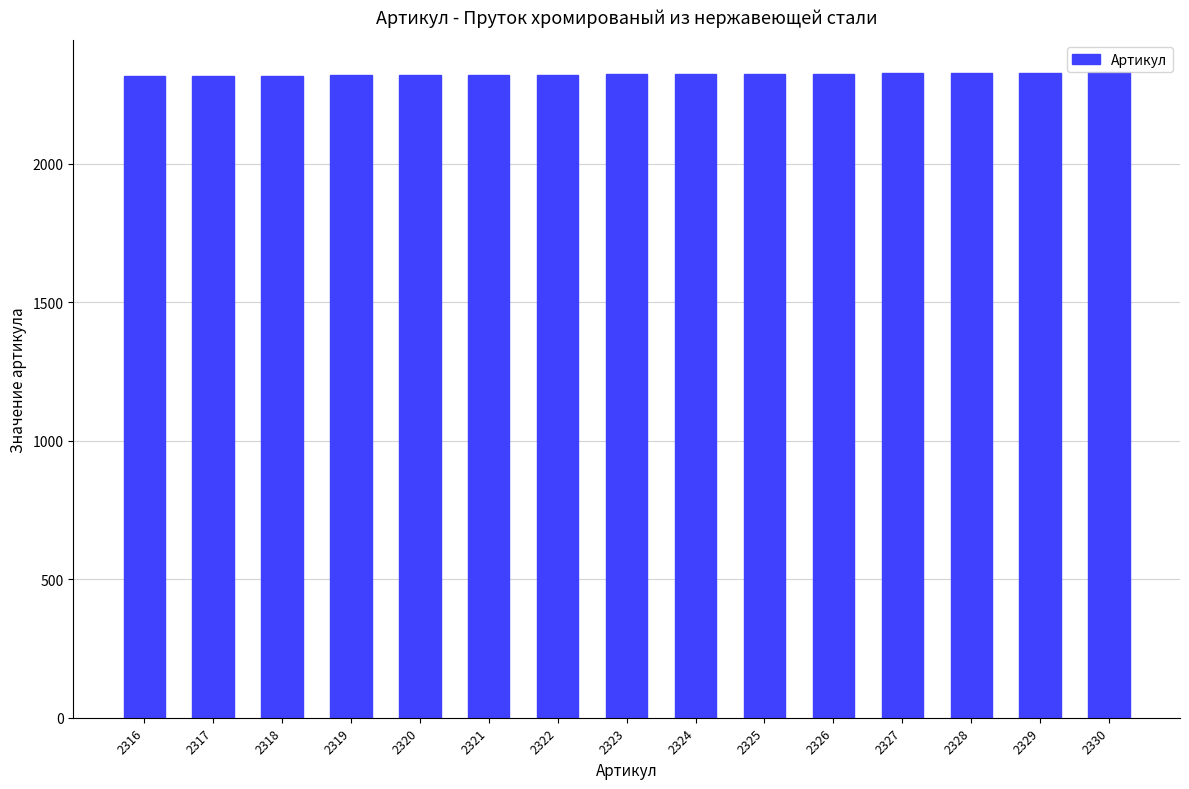

What is the sum of all values?

34845